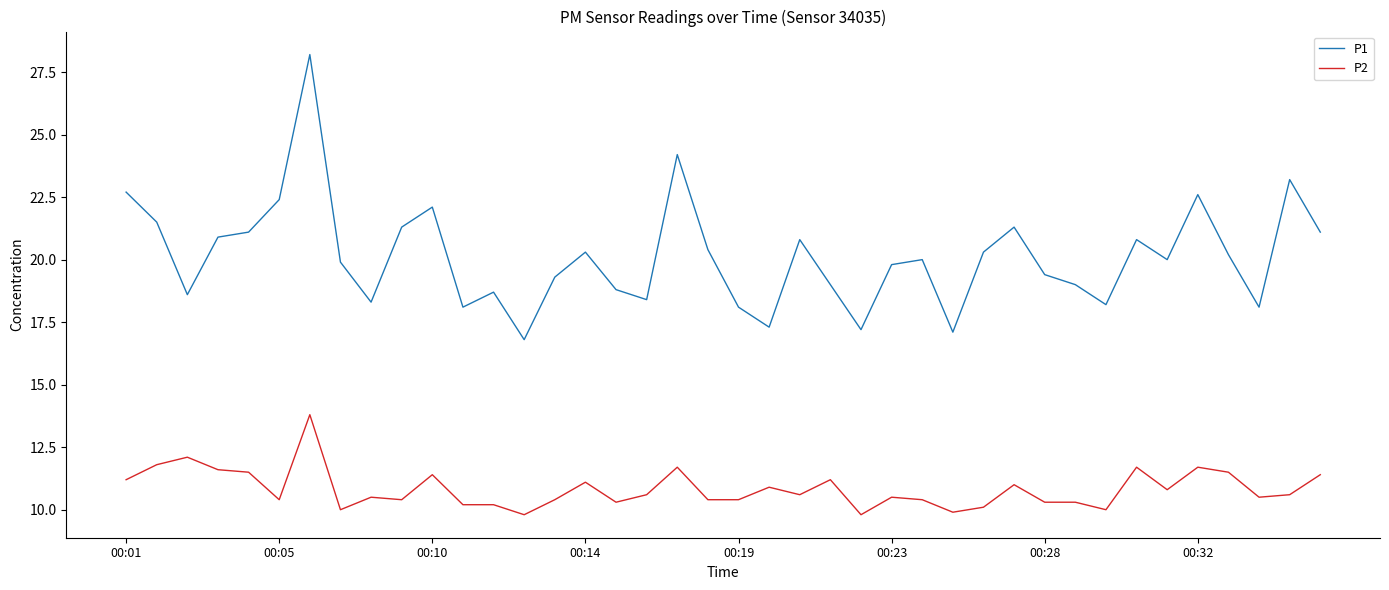

True or false: P2 and P1 cross at least once.

False